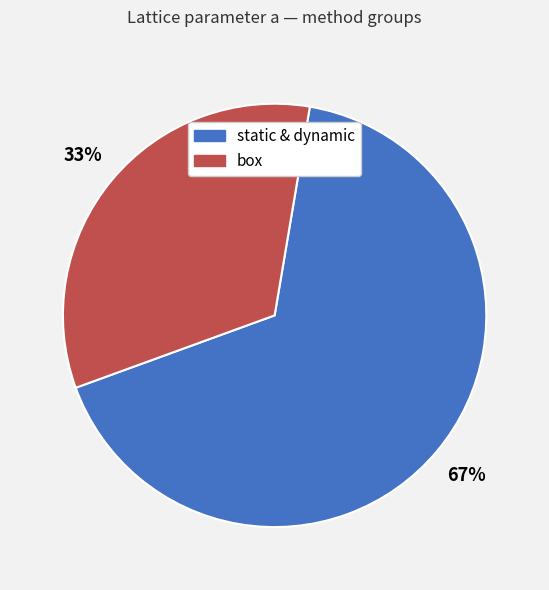

Does box account for over 50% of the chart?

No